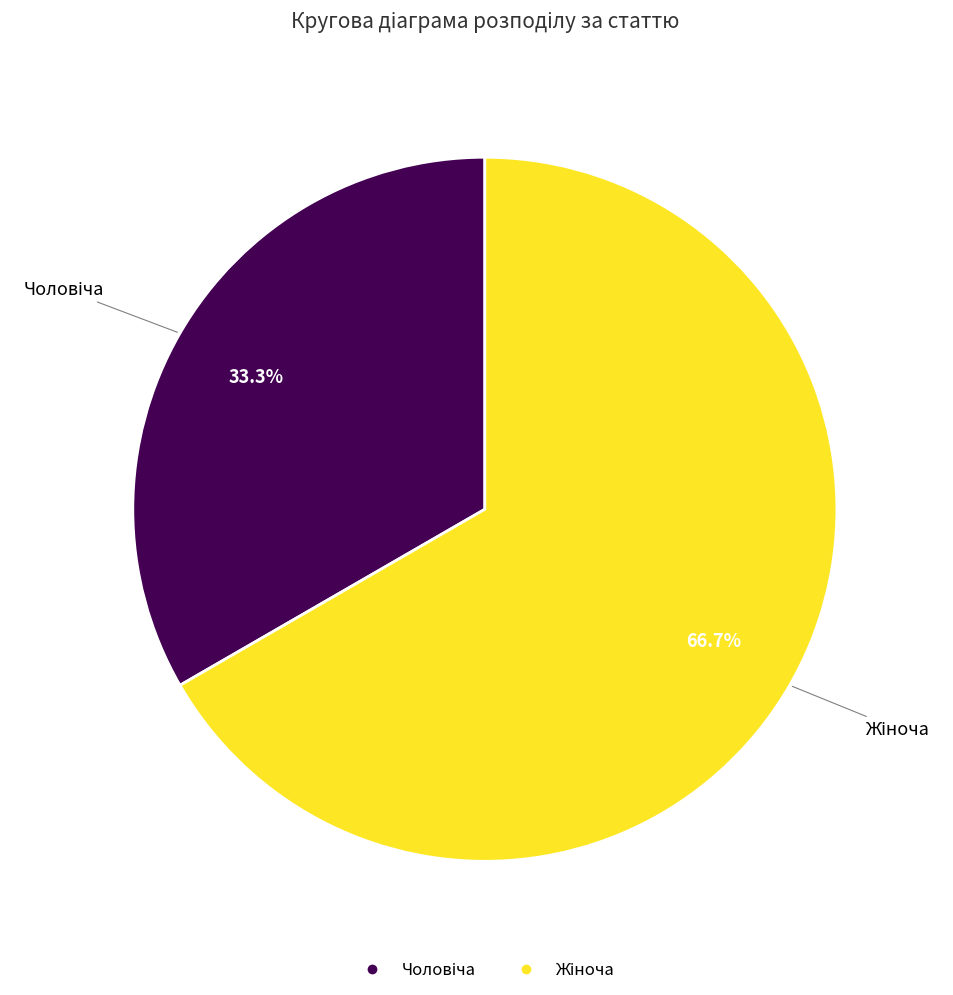

Does any single category account for the majority?

Yes